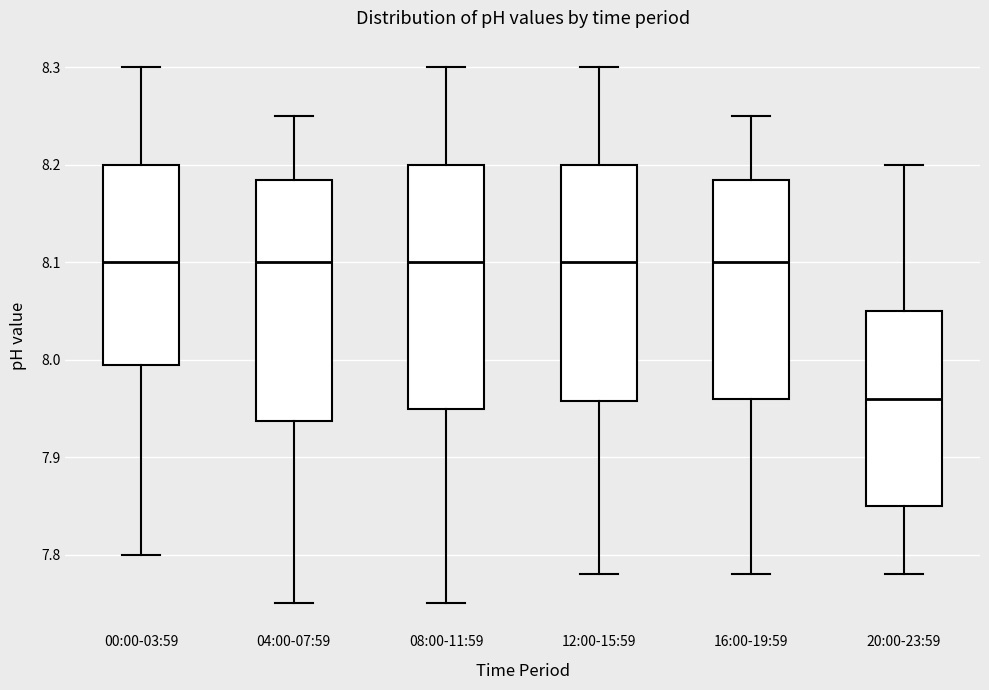

Where does the median line of the box for 20:00-23:59 sit on the y-axis? The values are not printed on the chart, so give them approximately, as read against the axis.

7.96